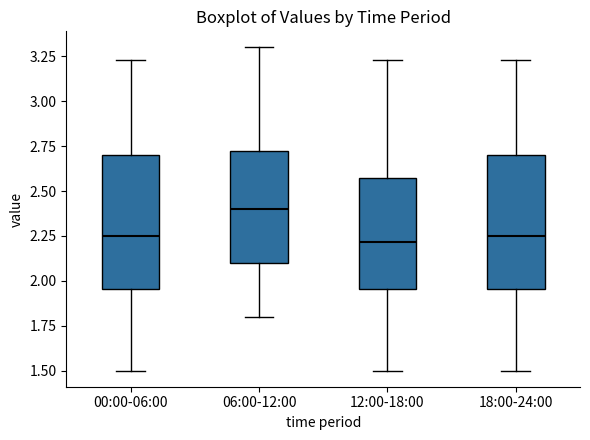

Which box's median line is the highest?

06:00-12:00